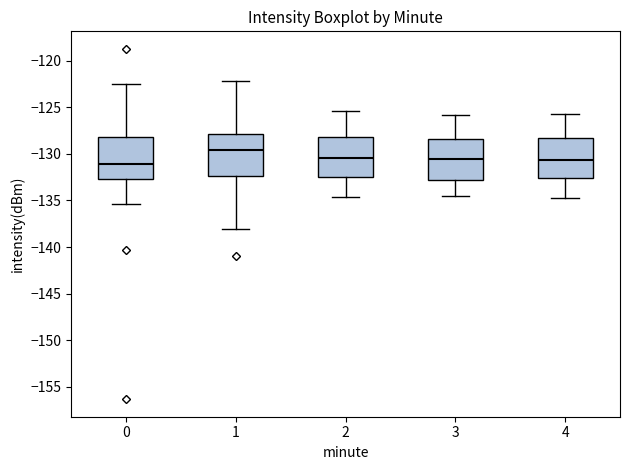

Reading left to right, read every box against the y-axis: the position of its median line, the range the box covers, and the ends of its whiskers. The values are not printed on the chart, so give them approximately, as read against the axis.

0: median -131.0, box -132.5 to -128.0, whiskers -135.5 to -122.5
1: median -129.5, box -132.5 to -128.0, whiskers -138.0 to -122.0
2: median -130.5, box -132.5 to -128.0, whiskers -134.5 to -125.5
3: median -130.5, box -133.0 to -128.5, whiskers -134.5 to -126.0
4: median -130.5, box -132.5 to -128.5, whiskers -134.5 to -125.5